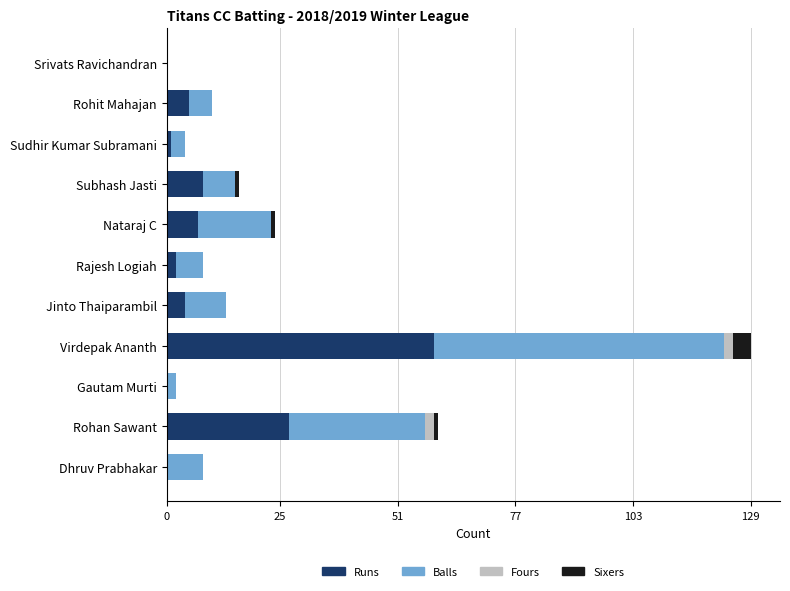

Which category has the highest value in the Runs series?

Virdepak Ananth